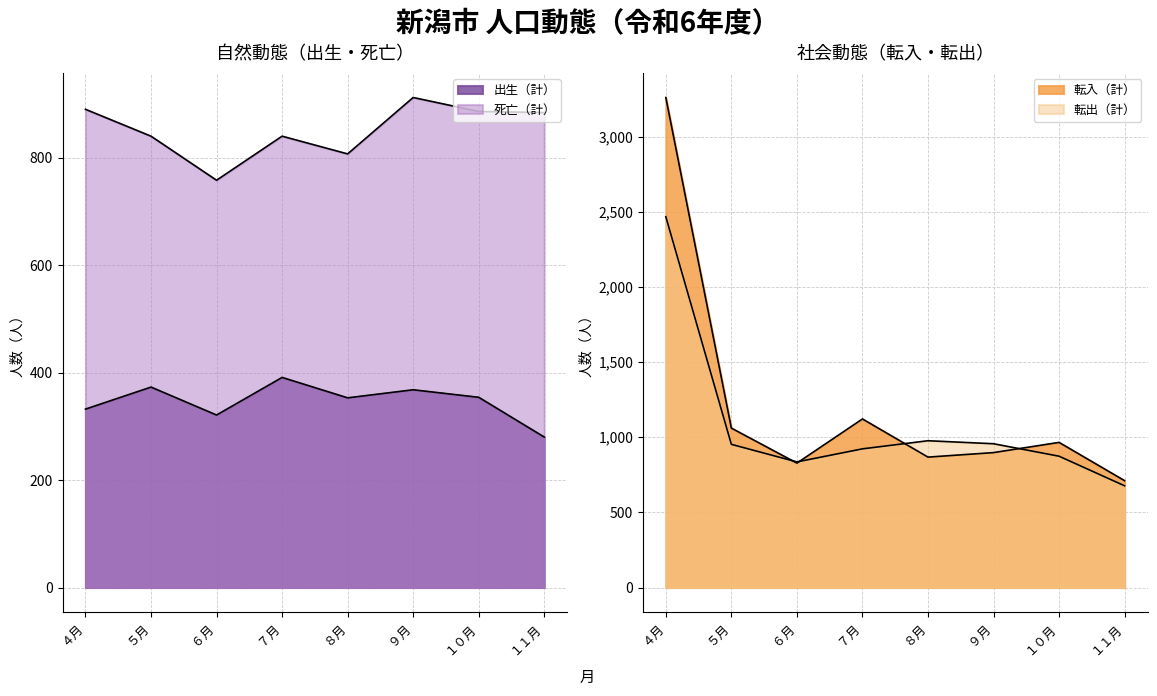

What is the value of the 転出（計） point at the 3rd from the left?

836